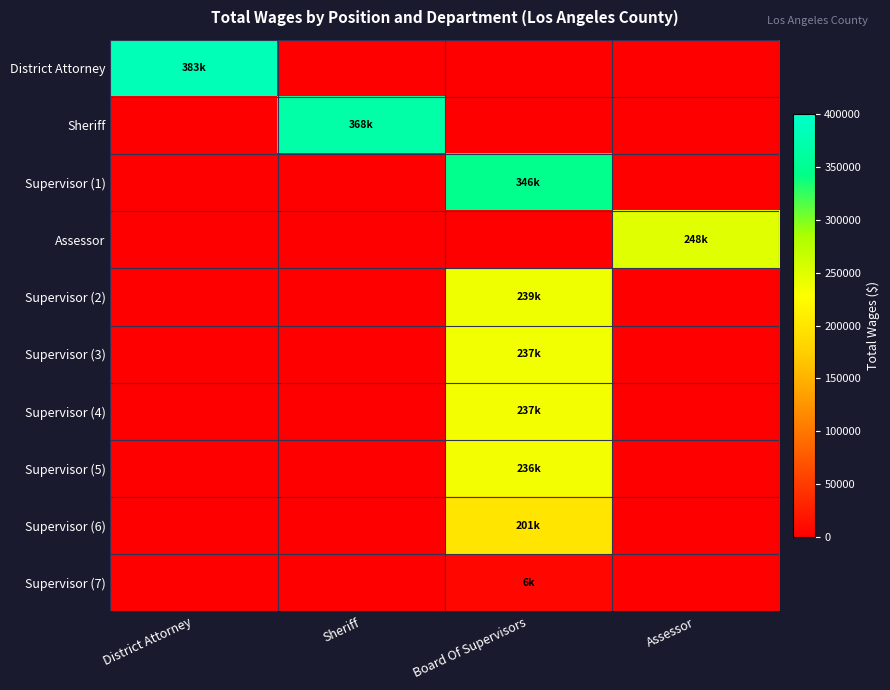

Rank the series at Assessor from highest to lowest value.

Assessor, District Attorney, Sheriff, Supervisor (1), Supervisor (2), Supervisor (3), Supervisor (4), Supervisor (5), Supervisor (6), Supervisor (7)